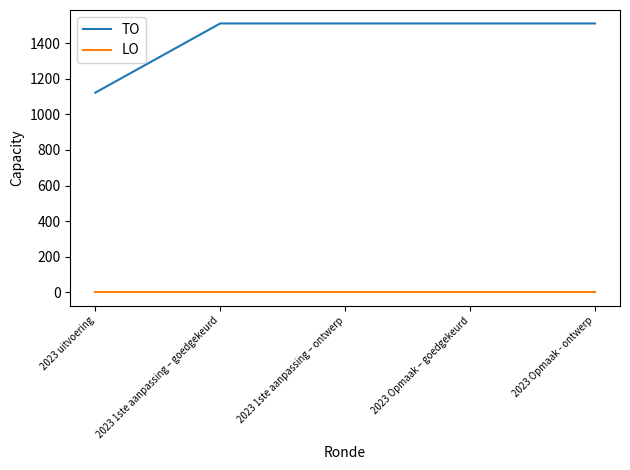

The value of LO at 2023 1ste aanpassing – ontwerp is 0. True or false?

True